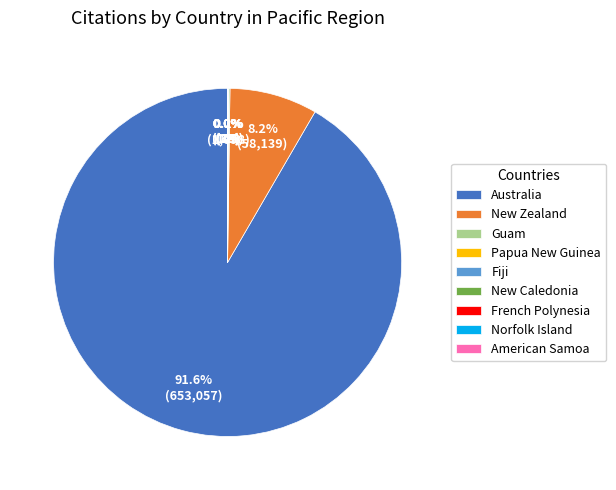

What percentage is NOT represented by Australia?

8.4%